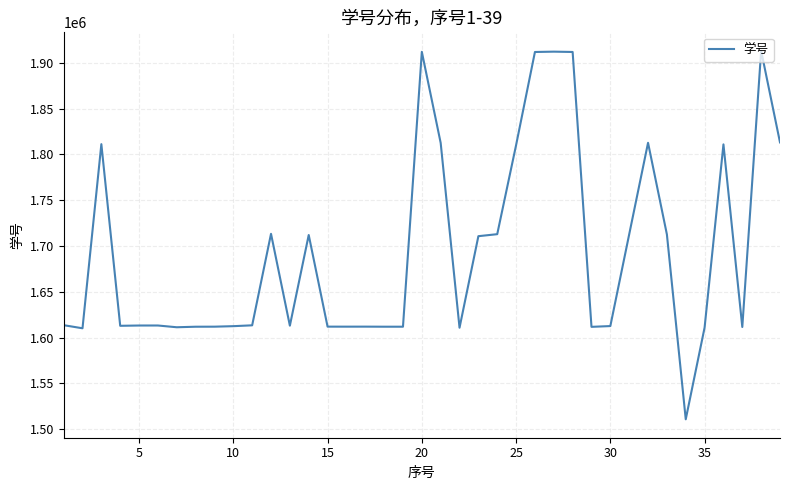

What is the difference between the maximum and minimum values?

402356